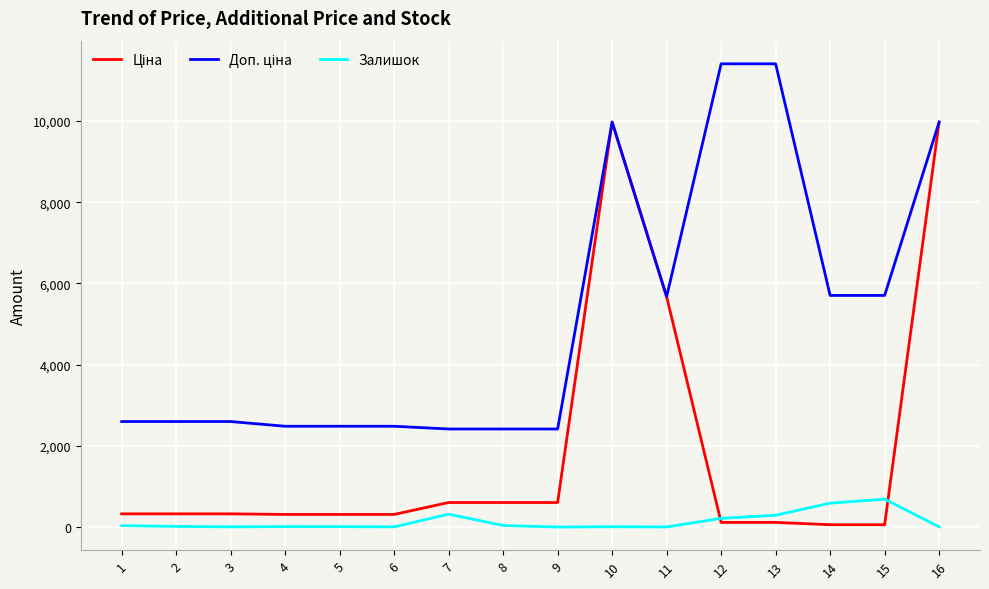

Reading left to right, what are all the values shown in this chart?

Ціна: 1=324.8	2=324.8	3=324.8	4=310.3	5=310.3	6=310.3	7=603.7	8=603.7	9=603.7	10=9975.0	11=5673.8	12=114.1	13=114.1	14=57.0	15=57.0	16=9975.0
Доп. ціна: 1=2598.3	2=2598.3	3=2598.3	4=2482.4	5=2482.4	6=2482.4	7=2414.8	8=2414.8	9=2414.8	10=9975.0	11=5673.8	12=11410.0	13=11410.0	14=5705.0	15=5705.0	16=9975.0
Залишок: 1=35.0	2=15.0	3=4.0	4=11.0	5=10.0	6=4.0	7=316.0	8=38.0	9=0.0	10=7.0	11=2.0	12=214.0	13=290.0	14=588.0	15=686.0	16=5.0